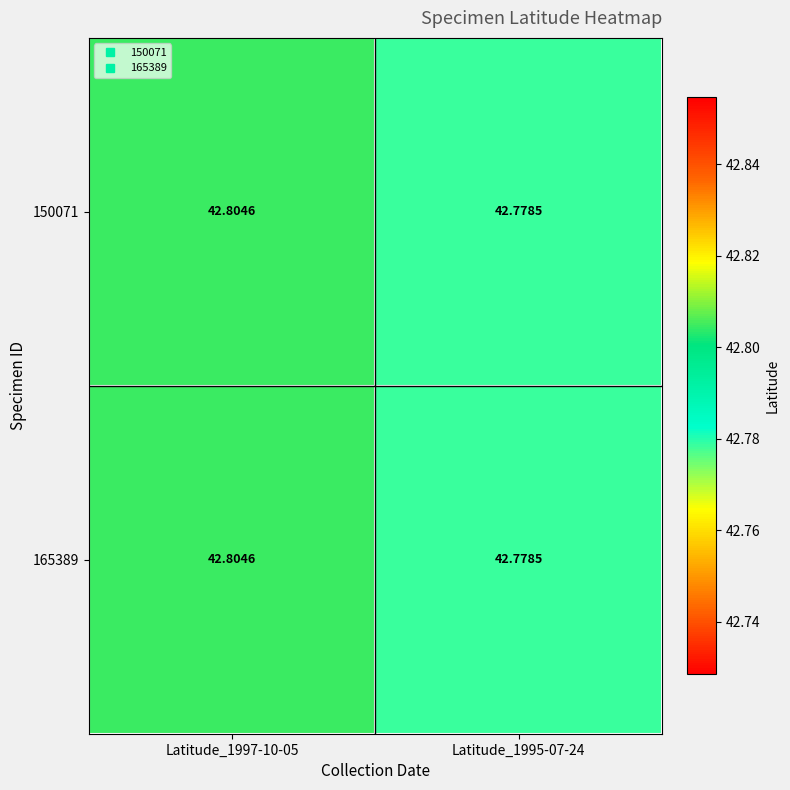

Is the value of 150071 at Latitude_1997-10-05 greater than the value of 165389 at Latitude_1995-07-24?

Yes